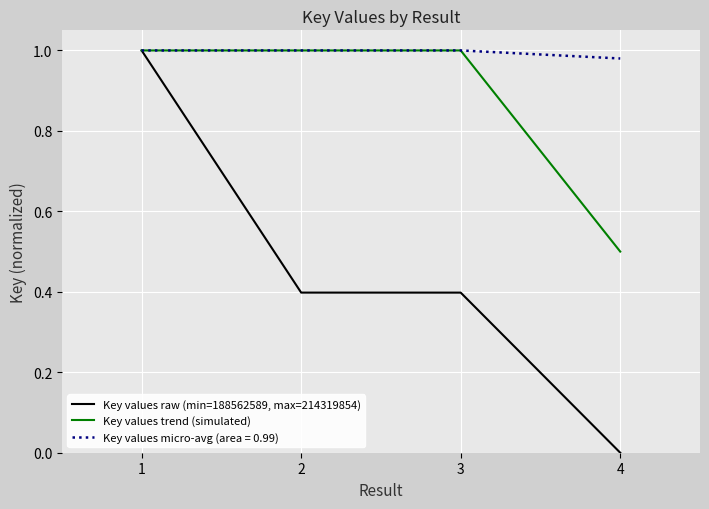

What is the total value across all series at 2?

2.4